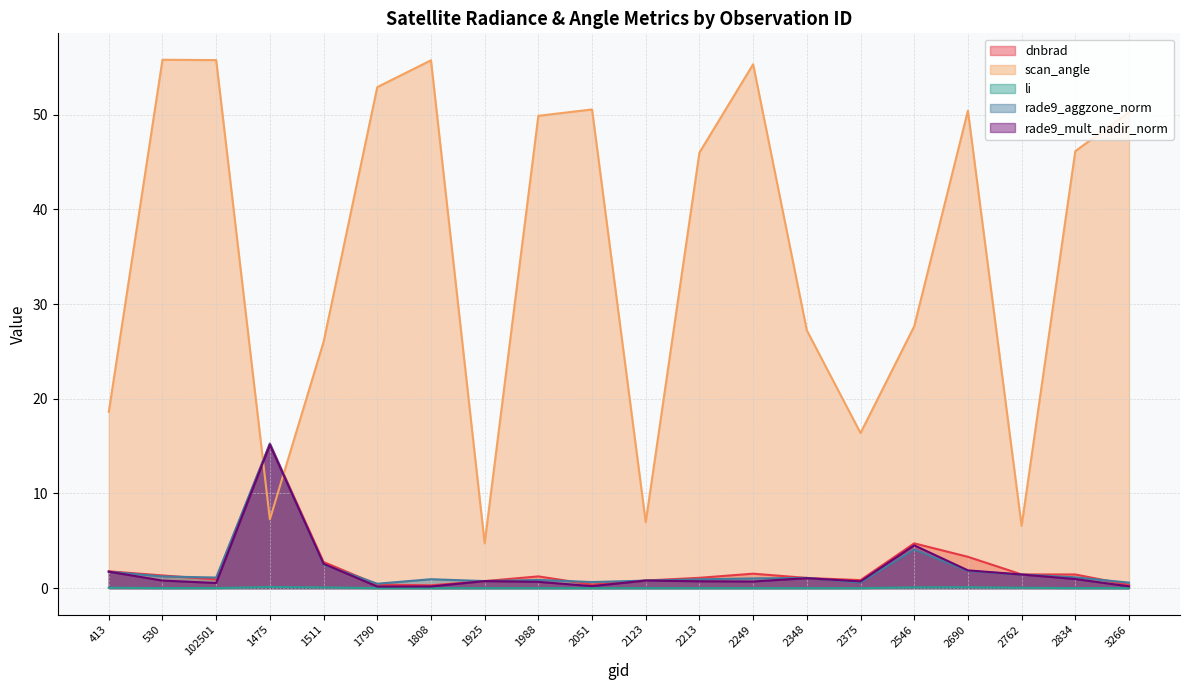

What is the total value across all series at 2546?

41.1